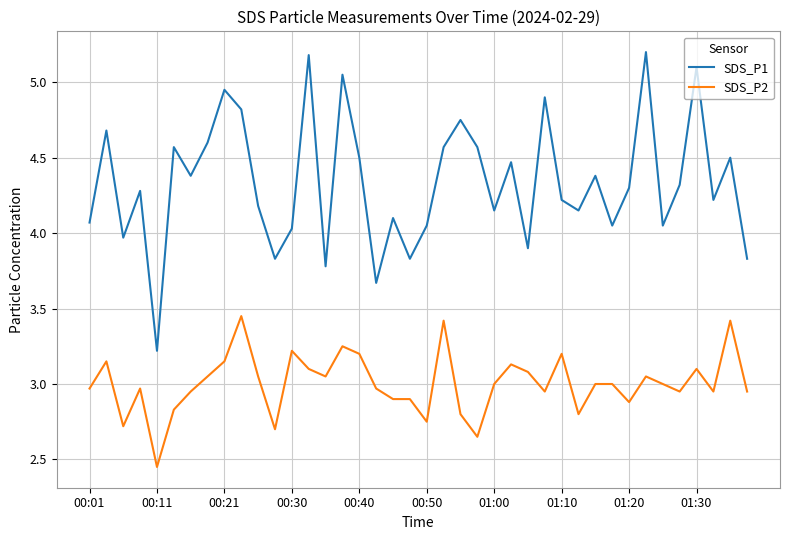

Which series has the largest total across all categories?

SDS_P1